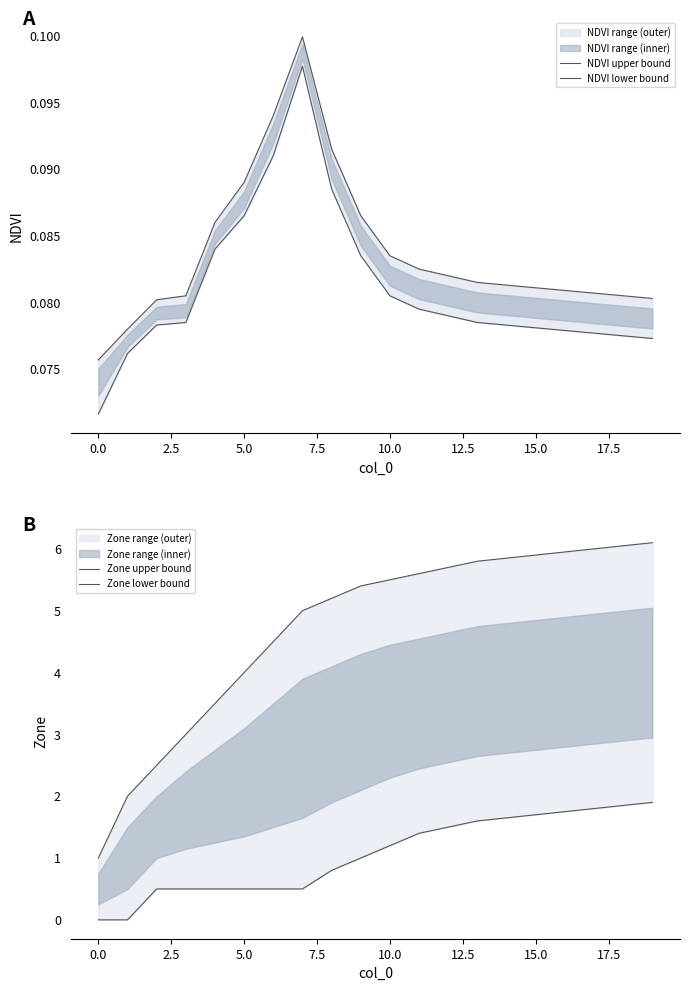

How many lines are shown in the chart?

4